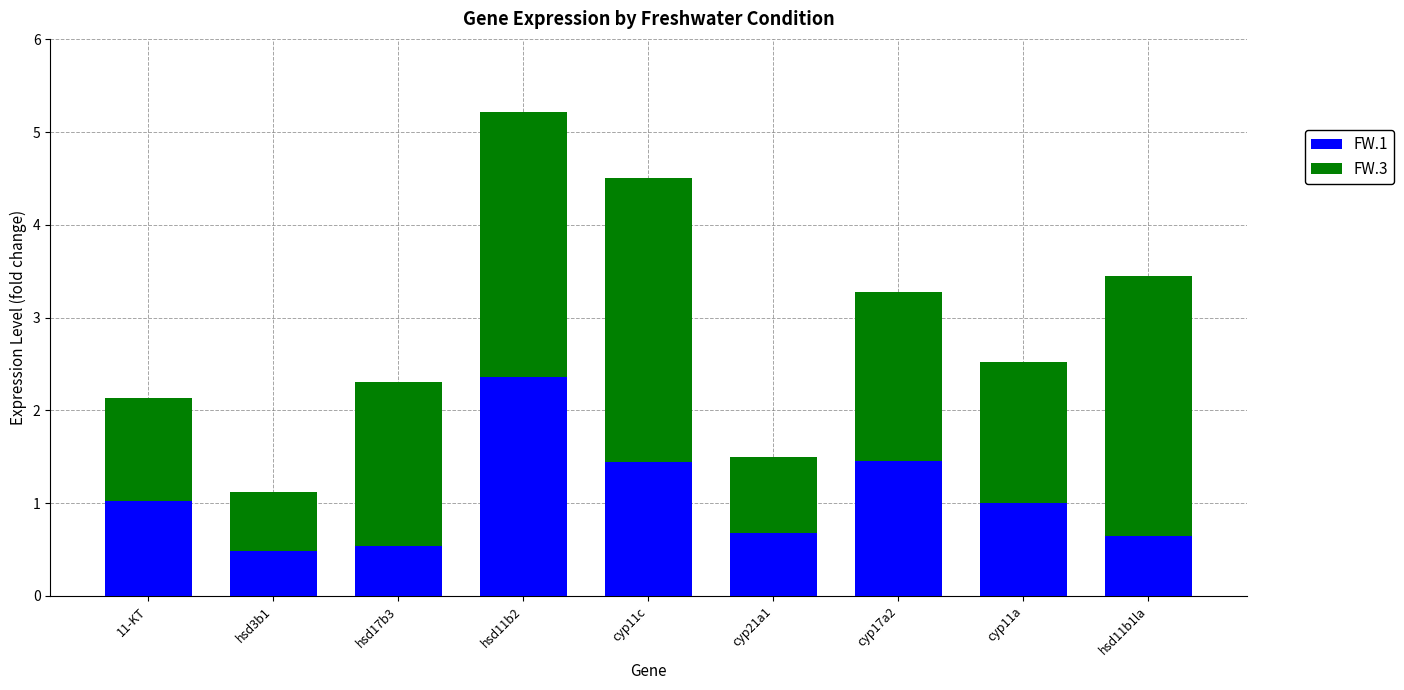

What is the average value of the FW.1 series?

1.1